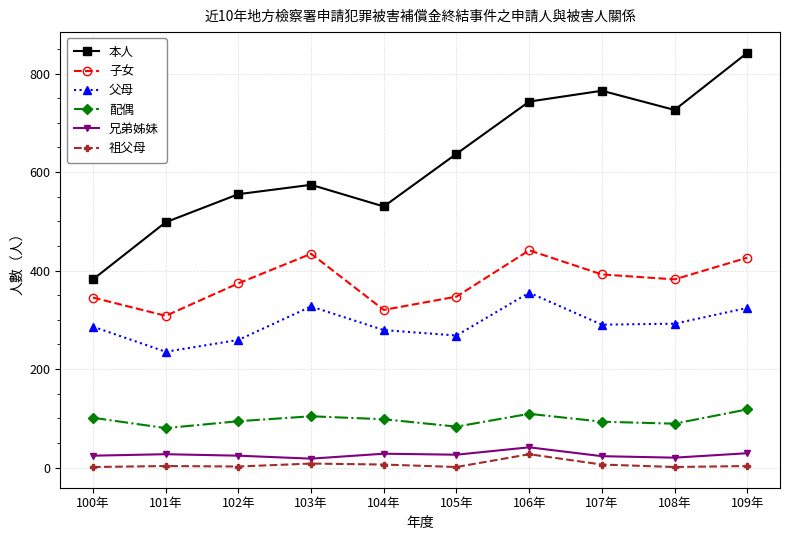

How many data points in 兄弟姊妹 are less than 26?

5